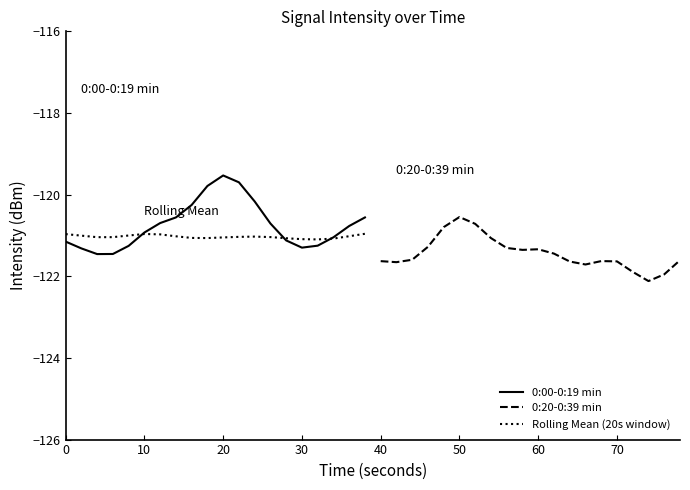

What is the sum of all 0:20-0:39 min values?

-2428.9